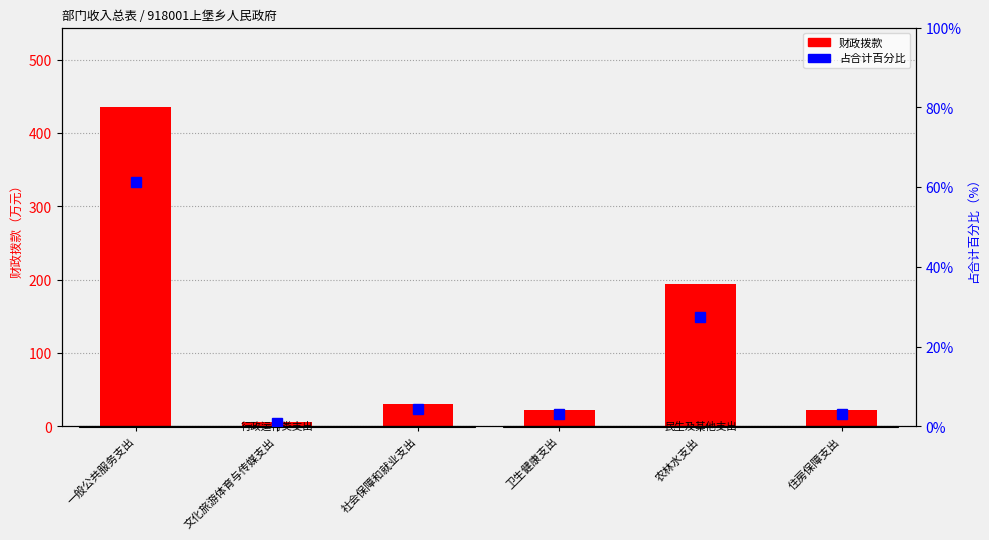

Reading left to right, what are all the values shown in this chart?

财政拨款: 一般公共服务支出=435.0	文化旅游体育与传媒支出=5.5	社会保障和就业支出=31.0	卫生健康支出=22.7	农林水支出=194.4	住房保障支出=22.3
占合计百分比: 一般公共服务支出=61.2	文化旅游体育与传媒支出=0.8	社会保障和就业支出=4.4	卫生健康支出=3.2	农林水支出=27.3	住房保障支出=3.1